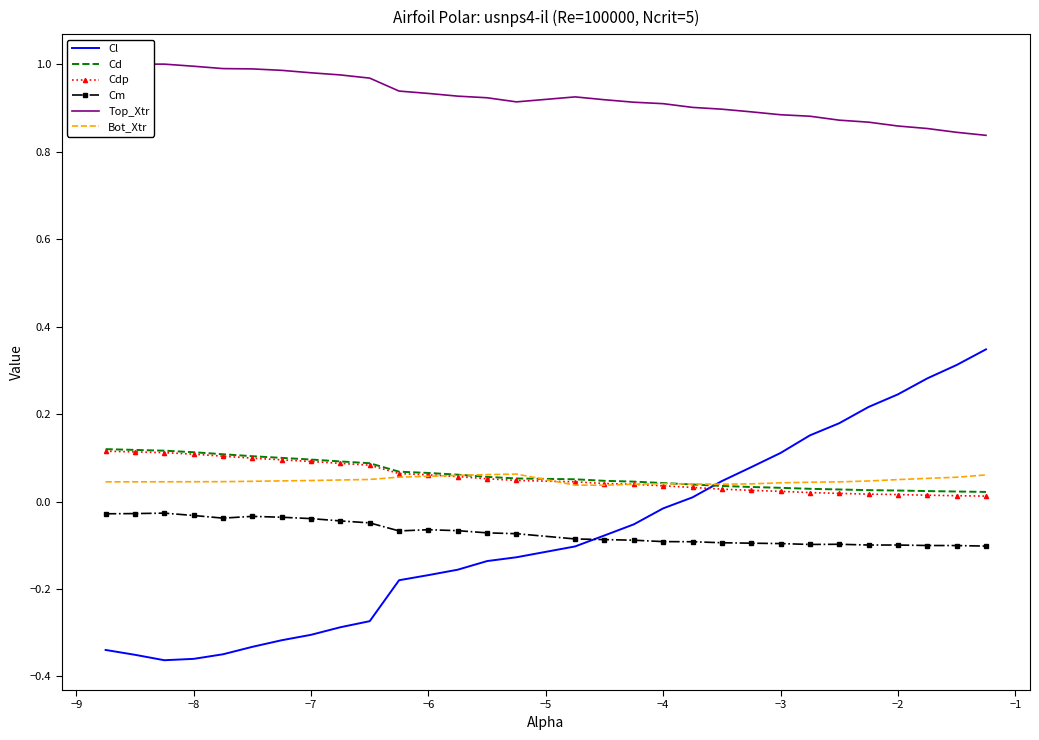

True or false: Bot_Xtr and Top_Xtr cross at least once.

False